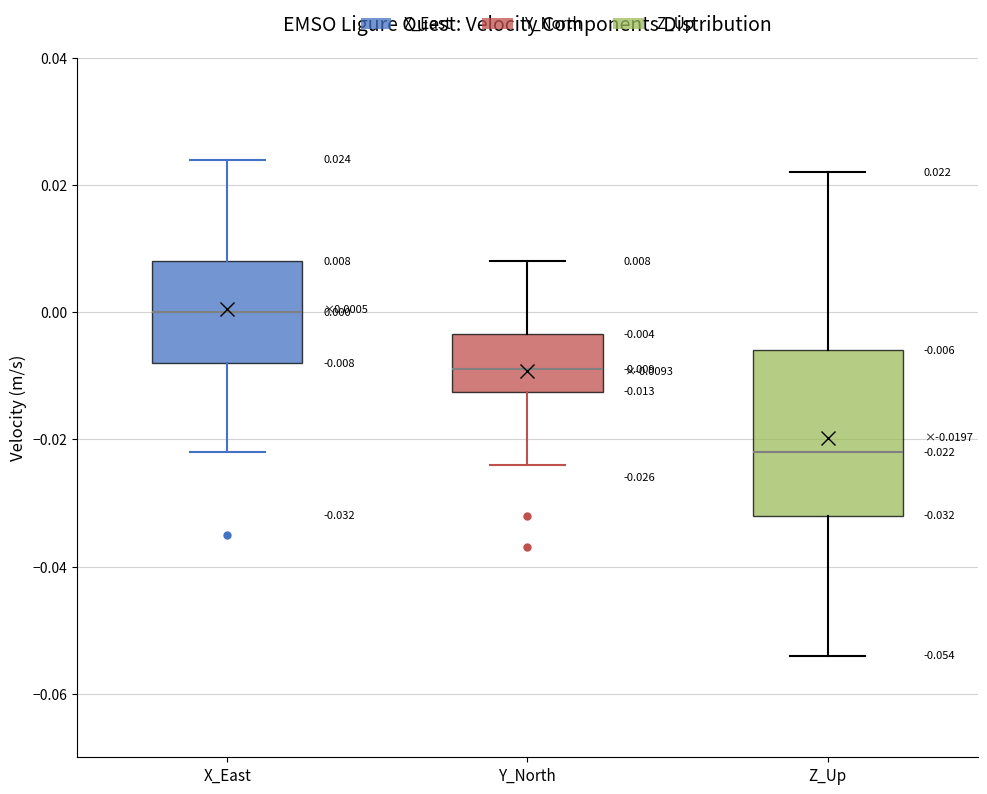

Comparing the boxes themselves (not the whiskers), which one is the tallest?

Z_Up